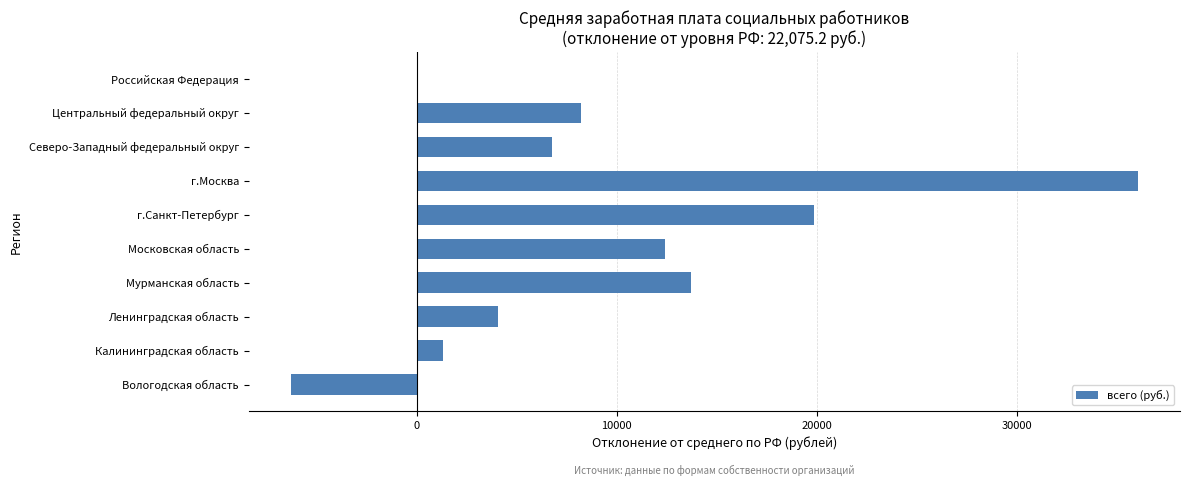

At which label is the value closest to 14873?

Мурманская область